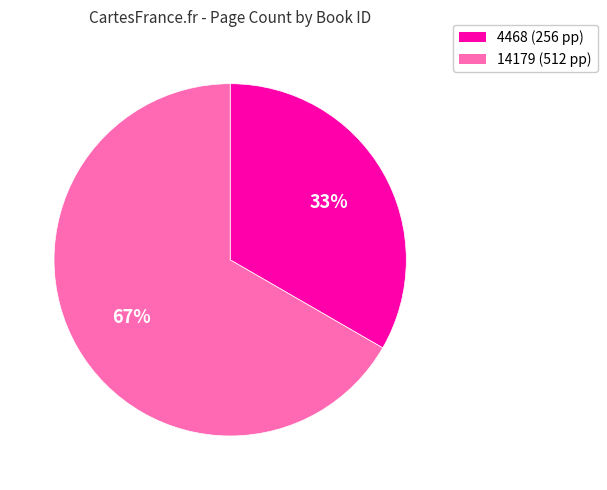

Which category has the smallest portion of the pie?

4468